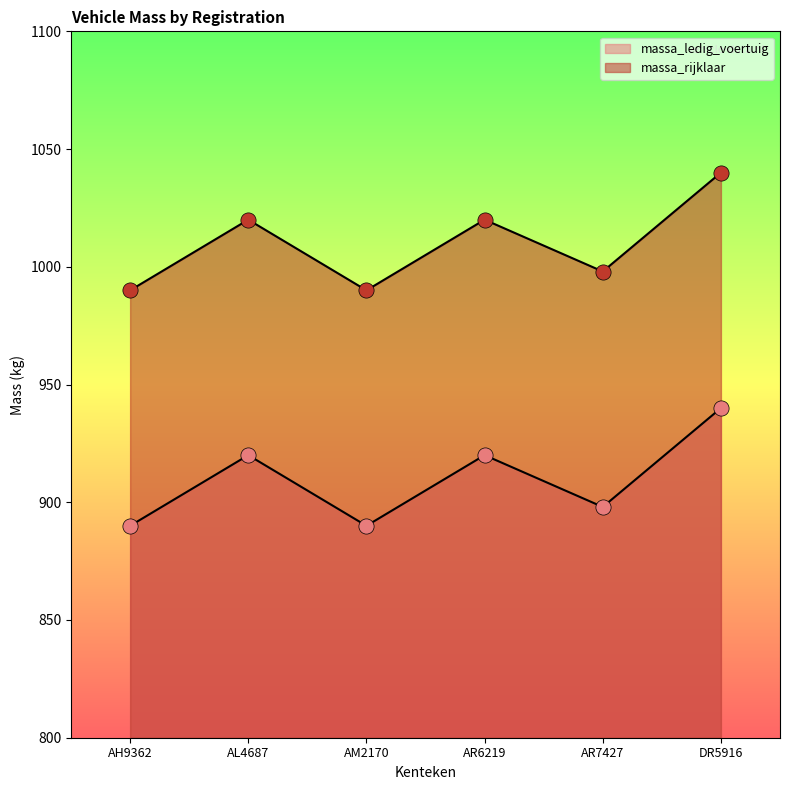

Which series contains the lowest Y value?

massa_ledig_voertuig